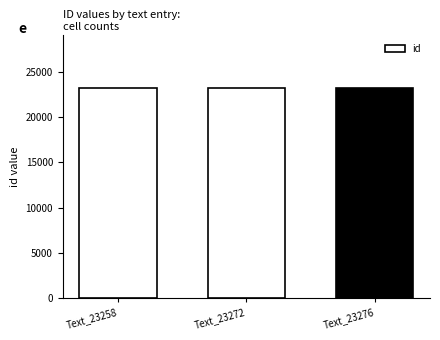

What is the maximum value shown in the chart?

23276